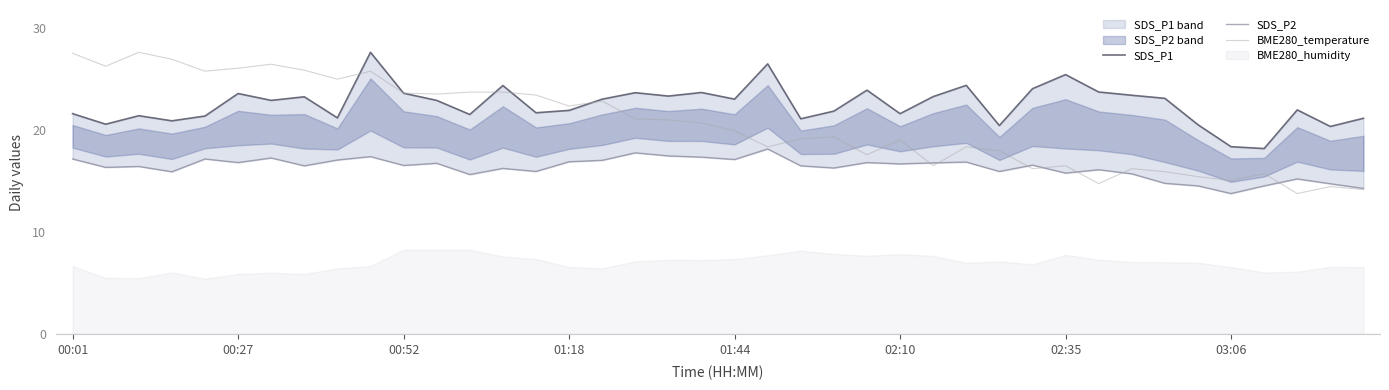

Which category has the highest value in the SDS_P1 series?

9